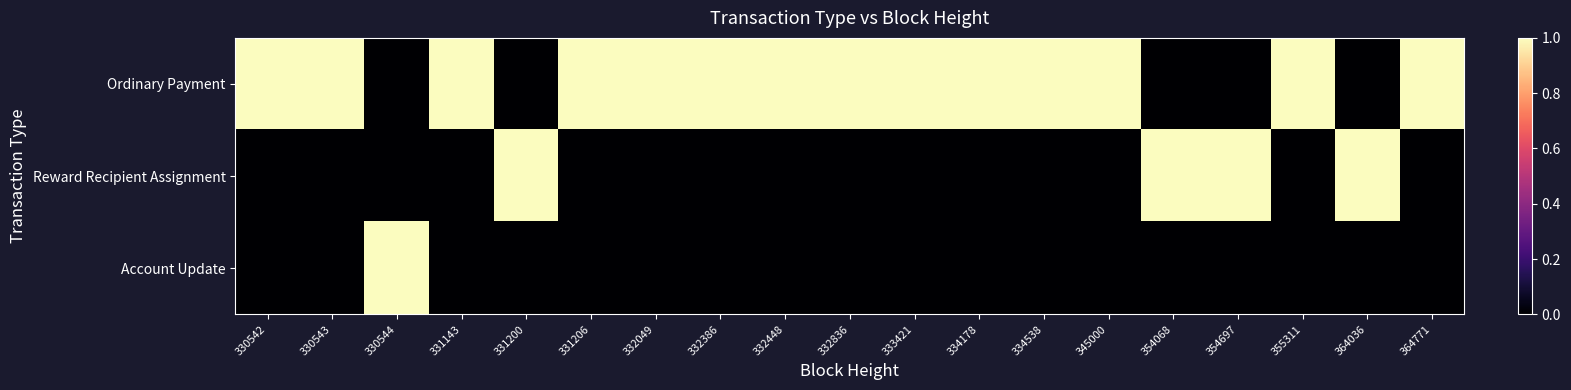

Count the number of data series in this chart.

3